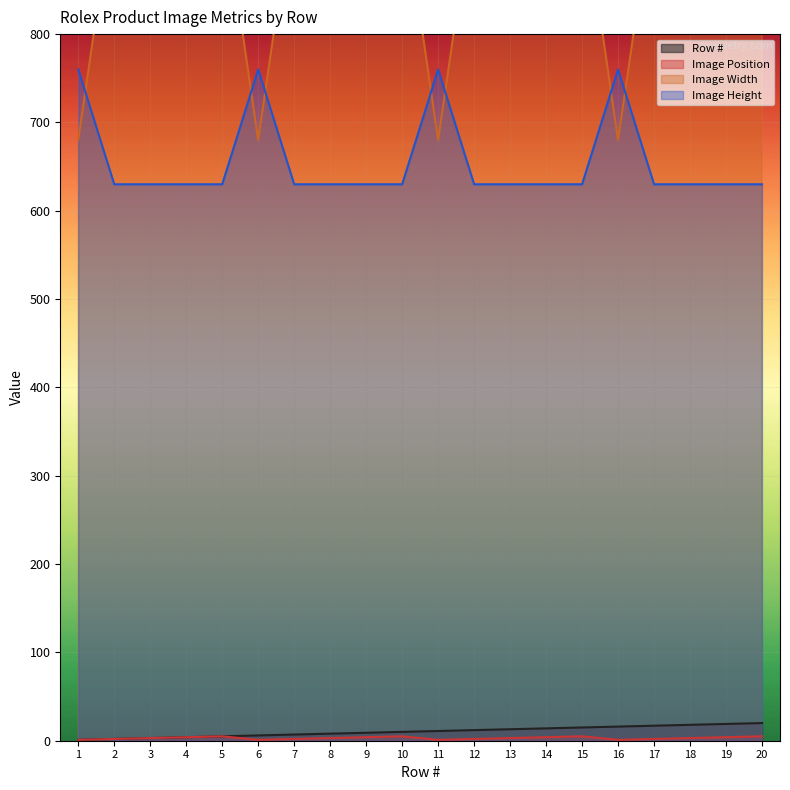

How many intersections are there between Image Height and Image Width?

7